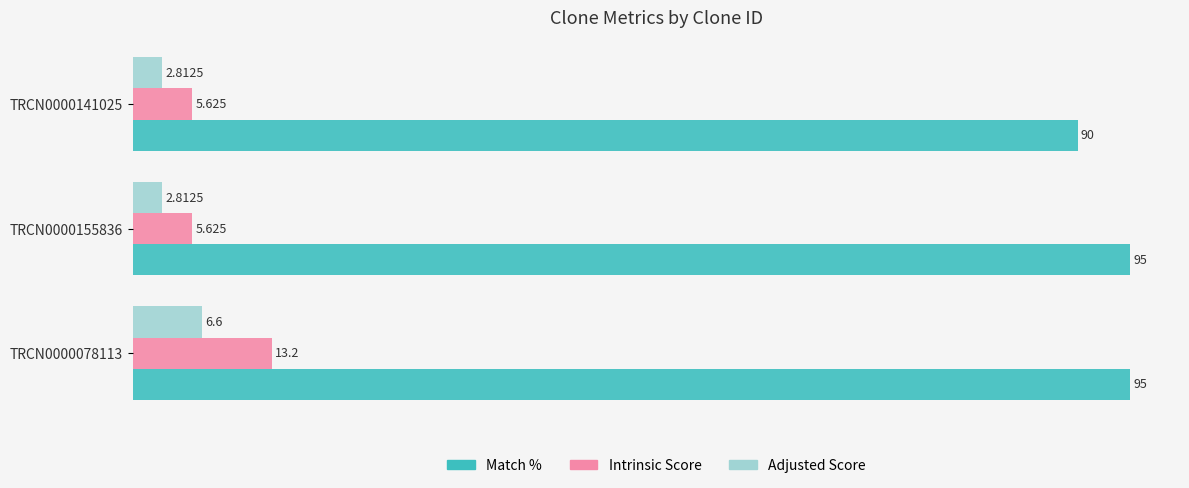

How many data points does each series have?

3